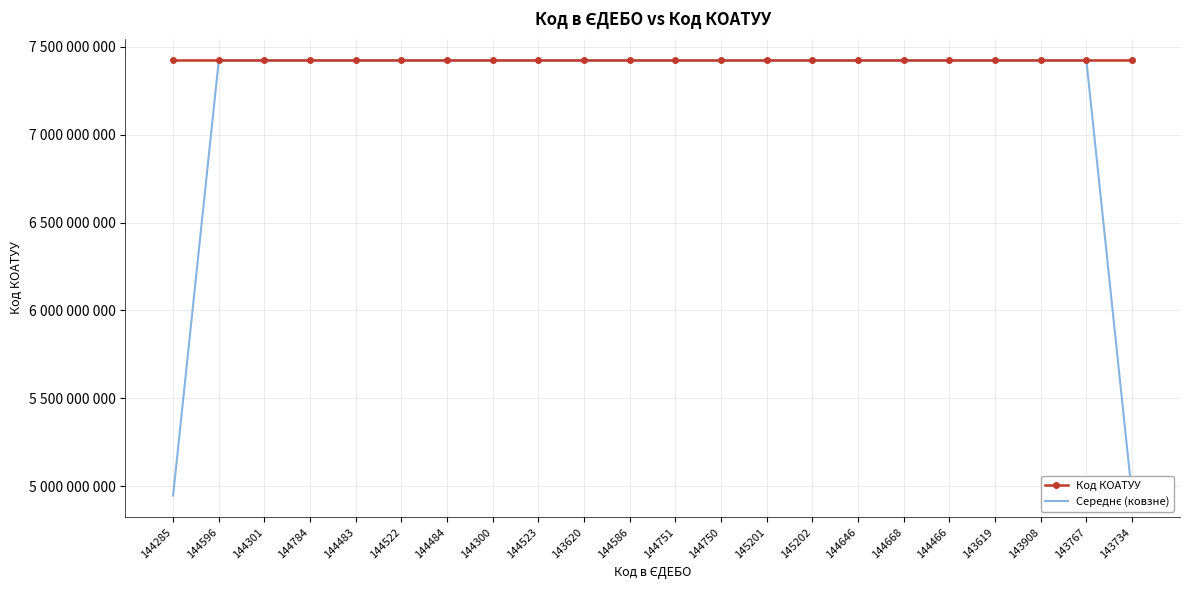

Does the chart have visible grid lines?

Yes